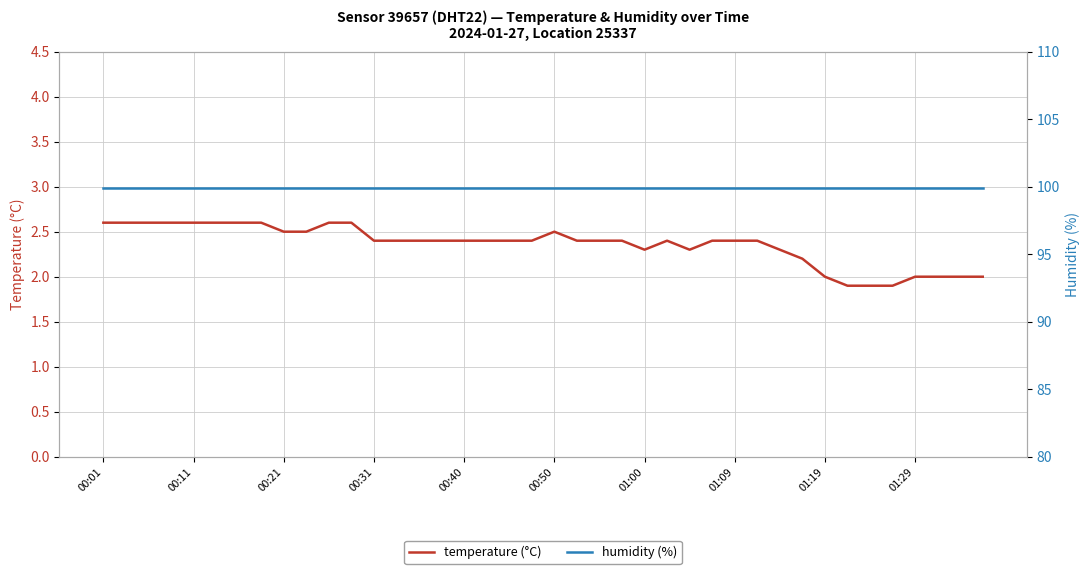

What is the minimum value for temperature (°C)?

1.9